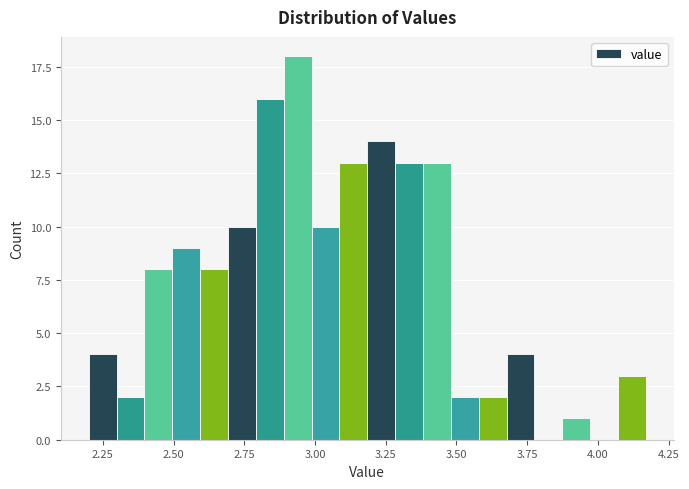

Read against the x-axis, roughly where is the centre of the tallest bar?

2.95